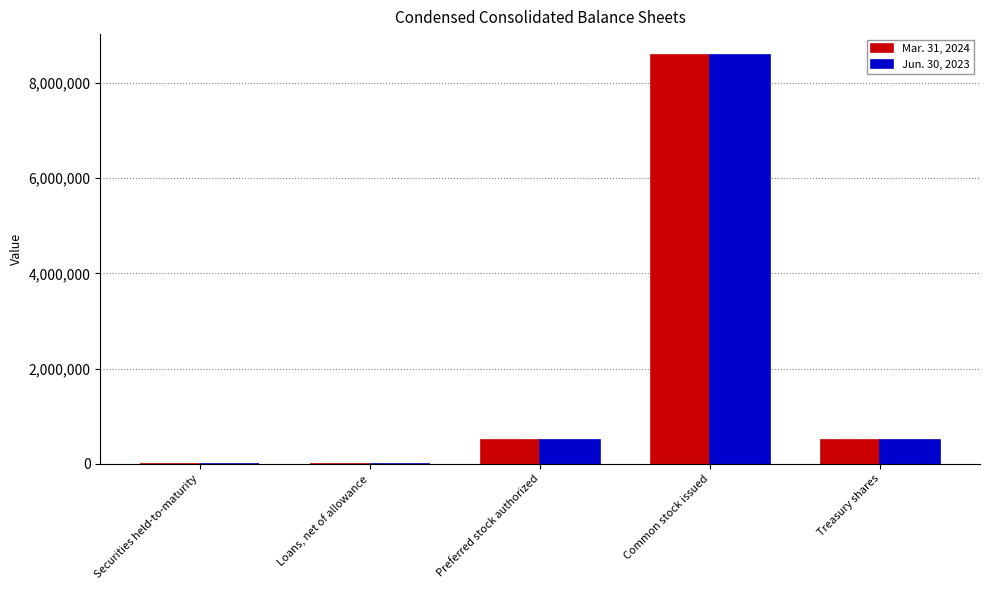

How many groups of bars are there?

5